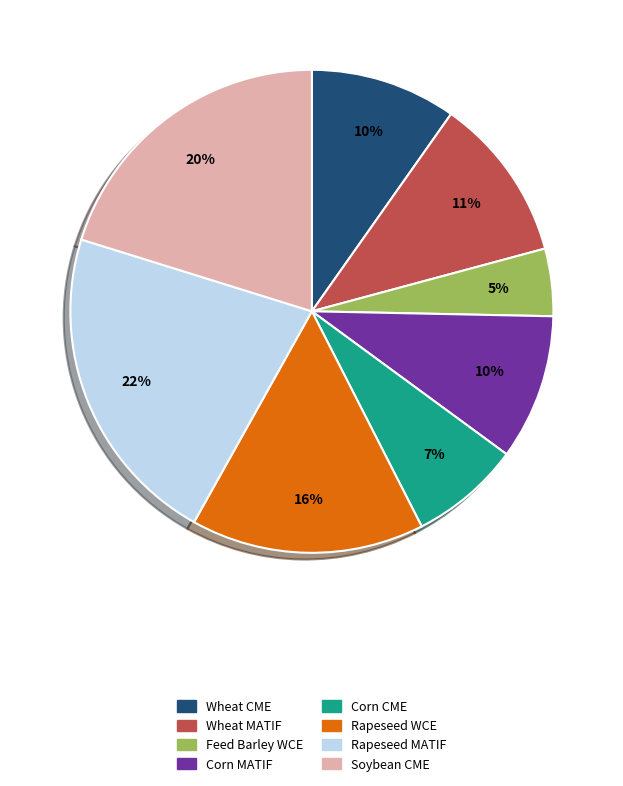

Combined, do Wheat MATIF and Corn MATIF account for over 50%?

No